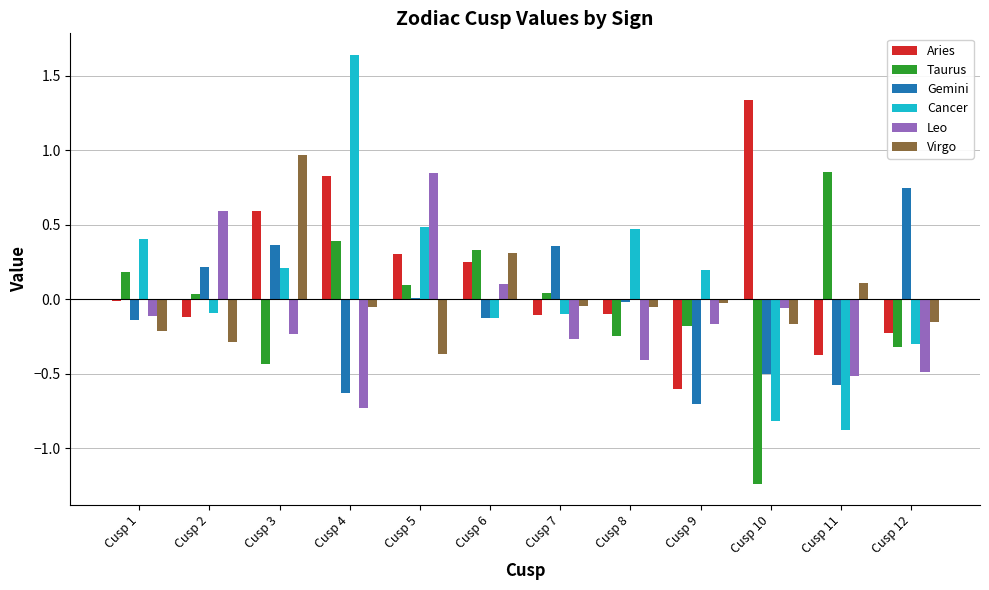

What is the difference between the maximum and minimum values in the Taurus series?

2.1